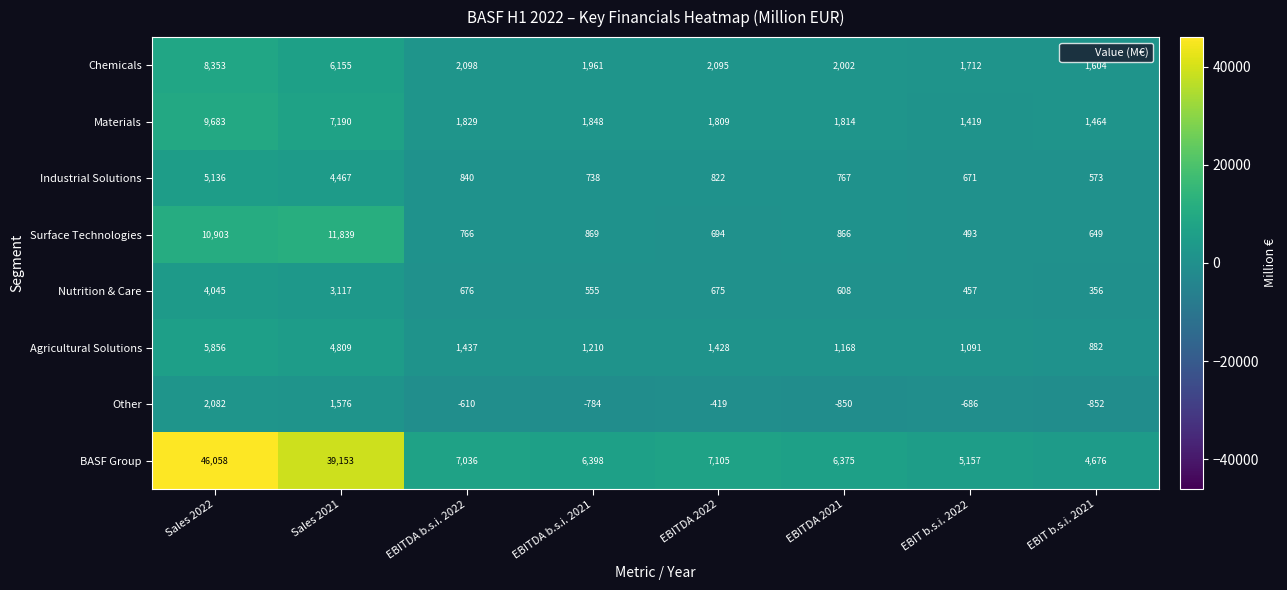

Which series has the widest spread of values?

BASF Group